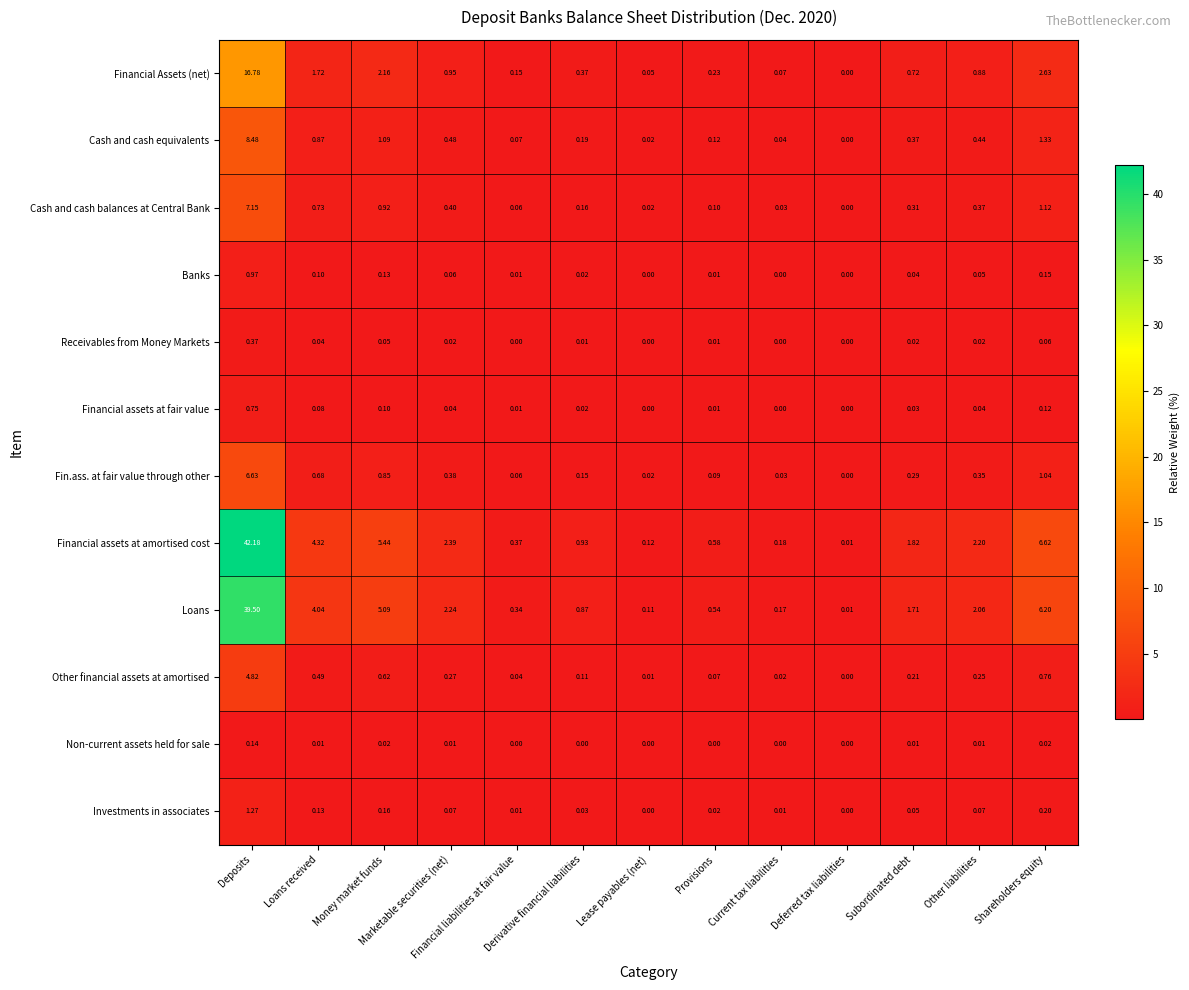

Rank the series by their maximum value, from lowest to highest.

Non-current assets held for sale, Receivables from Money Markets, Financial assets at fair value, Banks, Investments in associates, Other financial assets at amortised, Fin.ass. at fair value through other, Cash and cash balances at Central Bank, Cash and cash equivalents, Financial Assets (net), Loans, Financial assets at amortised cost